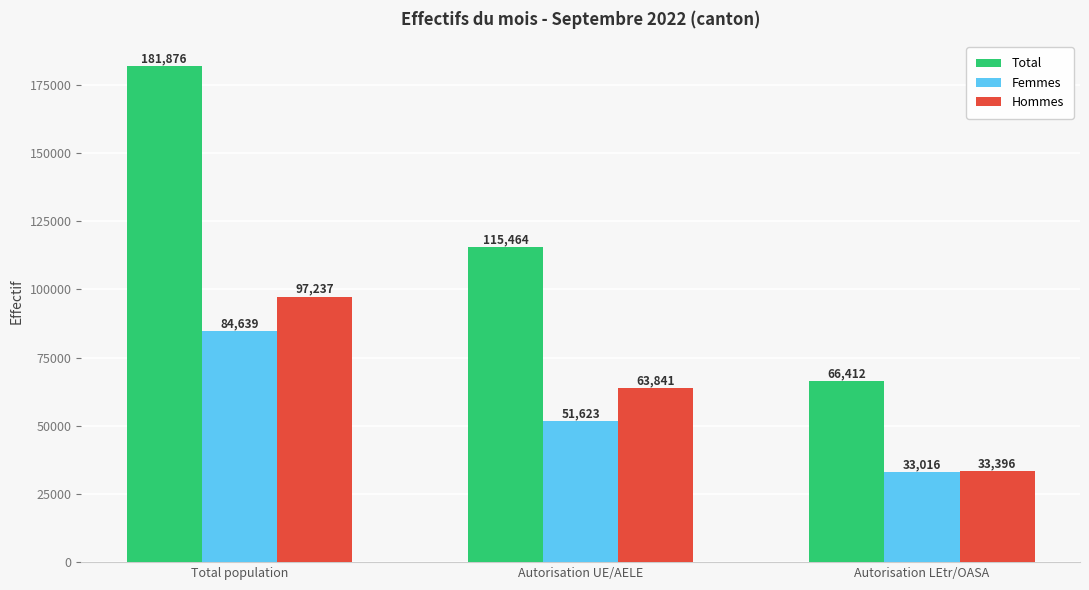

What is the difference between the Total values at Autorisation UE/AELE and Total population?

66412